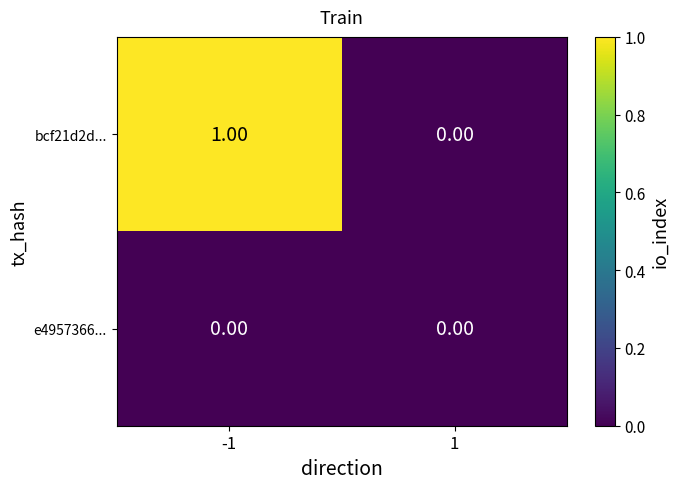

What is the spread (max minus min) of values at -1?

1